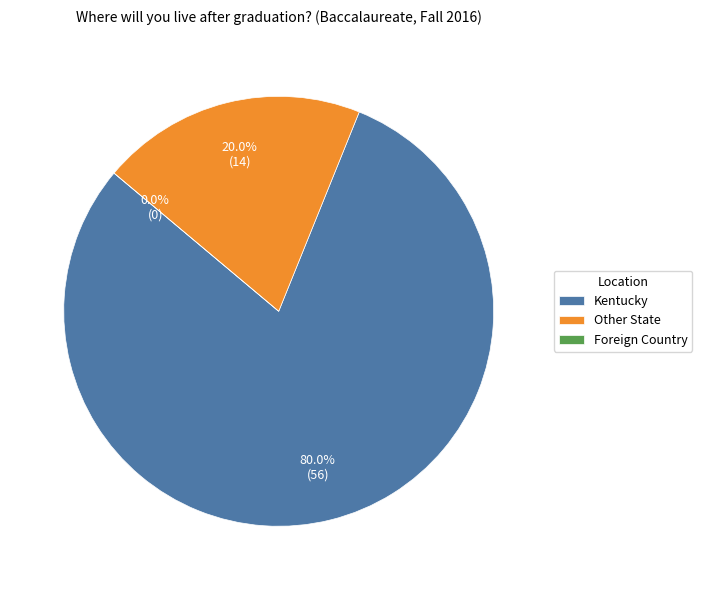

The Foreign Country slice represents 0% of the pie. True or false?

True